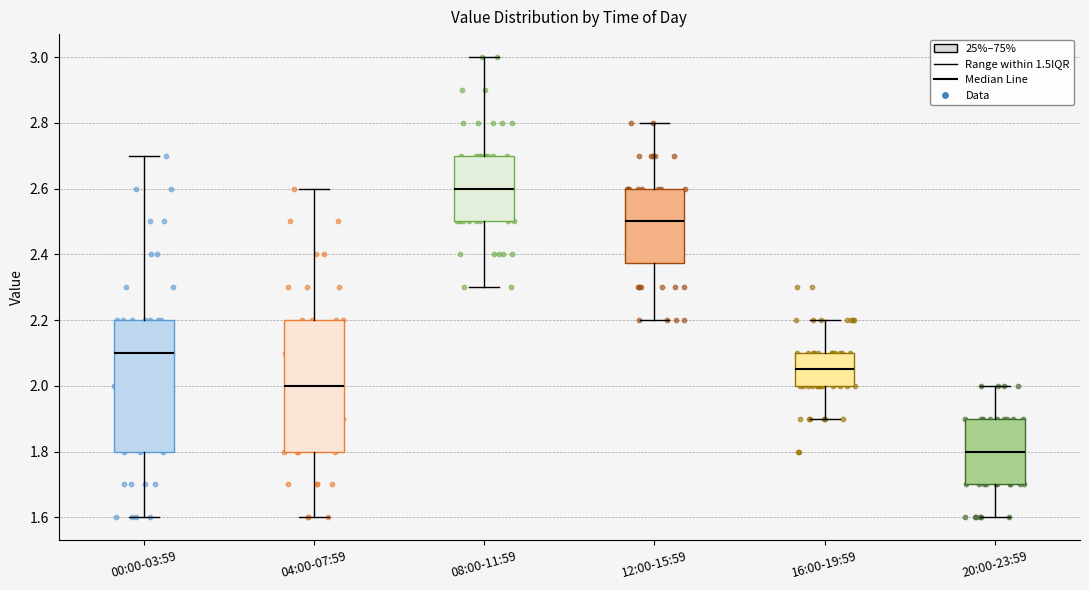

Which box's median line is the lowest?

20:00-23:59